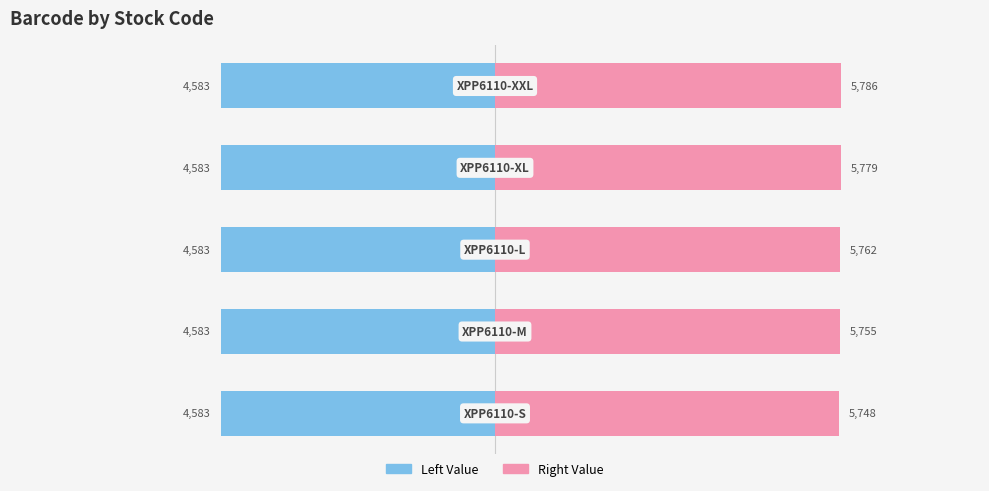

Does the chart contain any negative values?

No